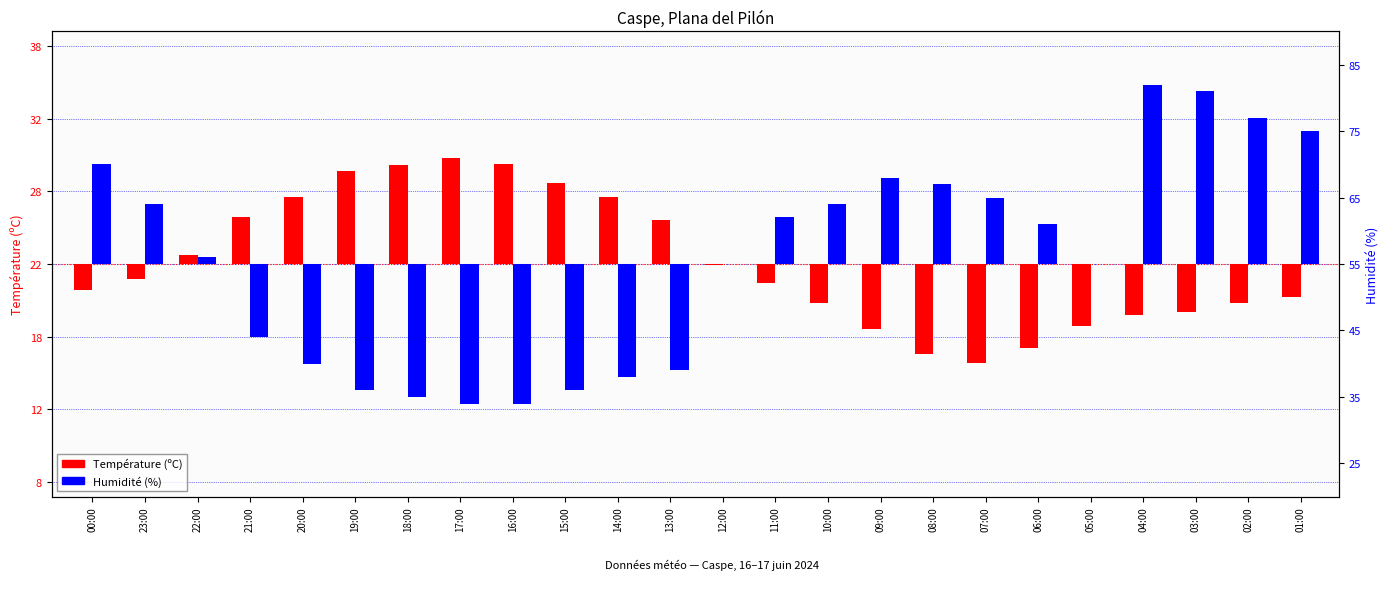

Are the bars grouped side by side (vs. stacked)?

Yes